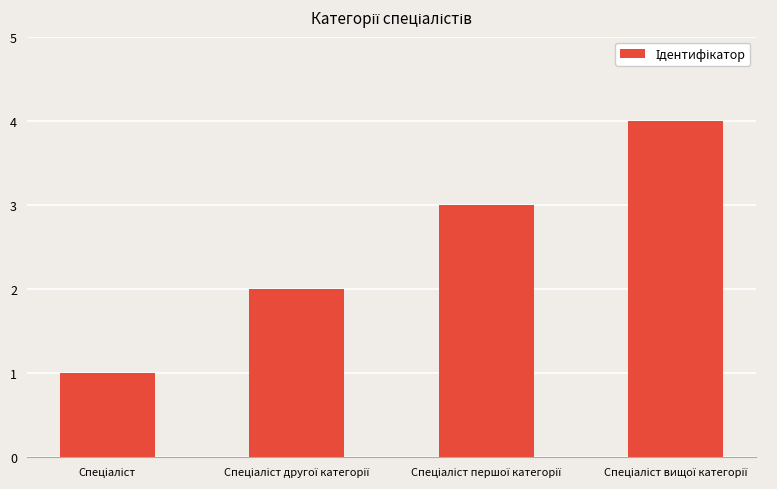

What is the greatest value displayed?

4